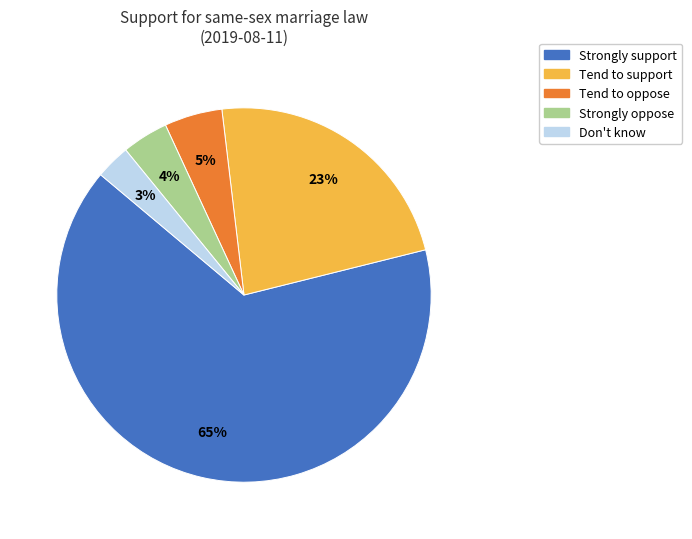

To the nearest percent, what is the difference between the largest and smallest slice percentages?

62%